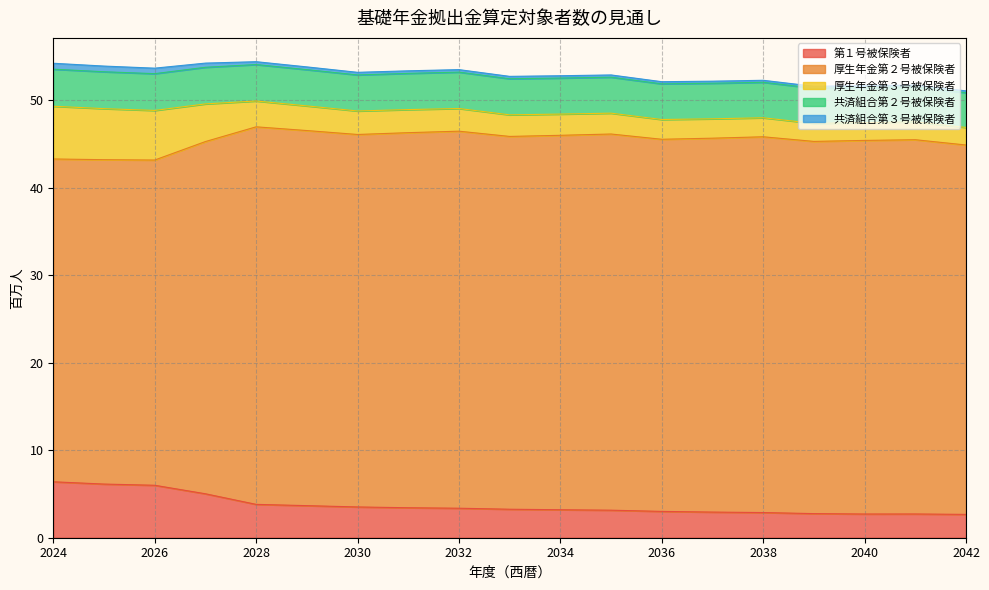

True or false: 共済組合第３号被保険者 and 第１号被保険者 intersect in this chart.

False